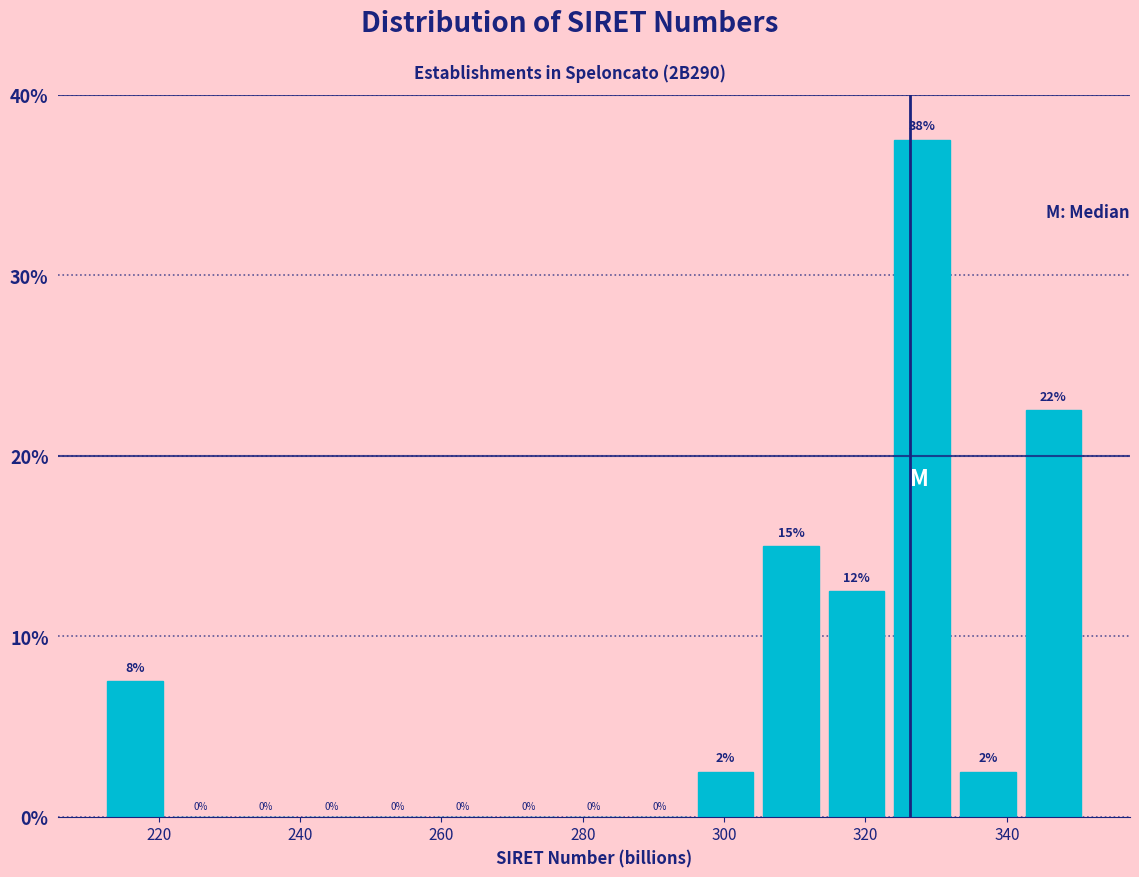

Over which range of the x-axis is the bar tallest?

324 to 332